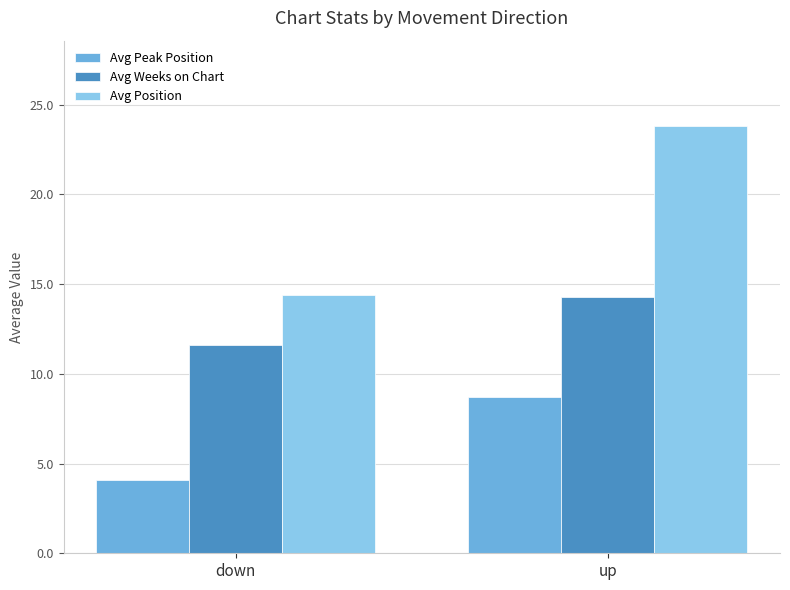

How many data points in Avg Position are above 23?

1